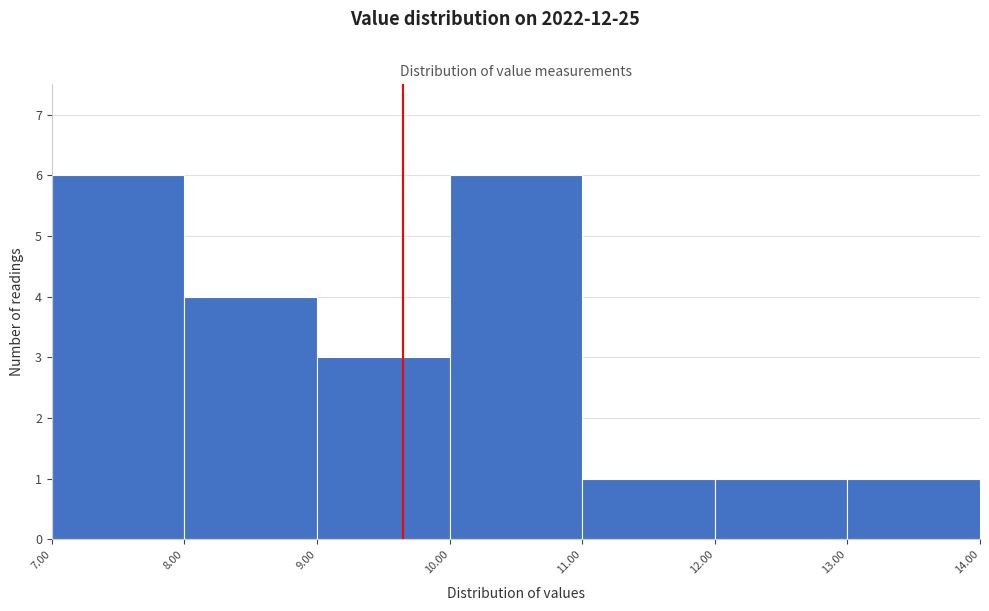

Reading left to right, transcribe this chart: for each bar, give the range it covers on the x-axis and its height. The values are not printed on the chart, so give them approximately, as read against the axis.

7.00 to 8.00: 6
8.00 to 9.00: 4
9.00 to 10.00: 3
10.00 to 11.00: 6
11.00 to 12.00: 1
12.00 to 13.00: 1
13.00 to 14.00: 1